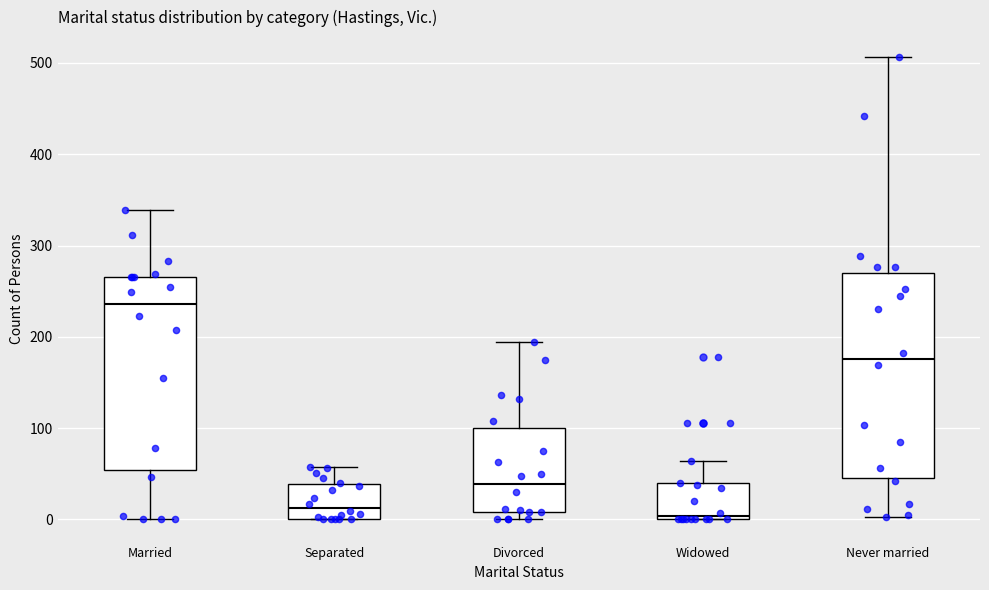

Where is the lower edge of the box for Widowed on the y-axis? The values are not printed on the chart, so give them approximately, as read against the axis.

0